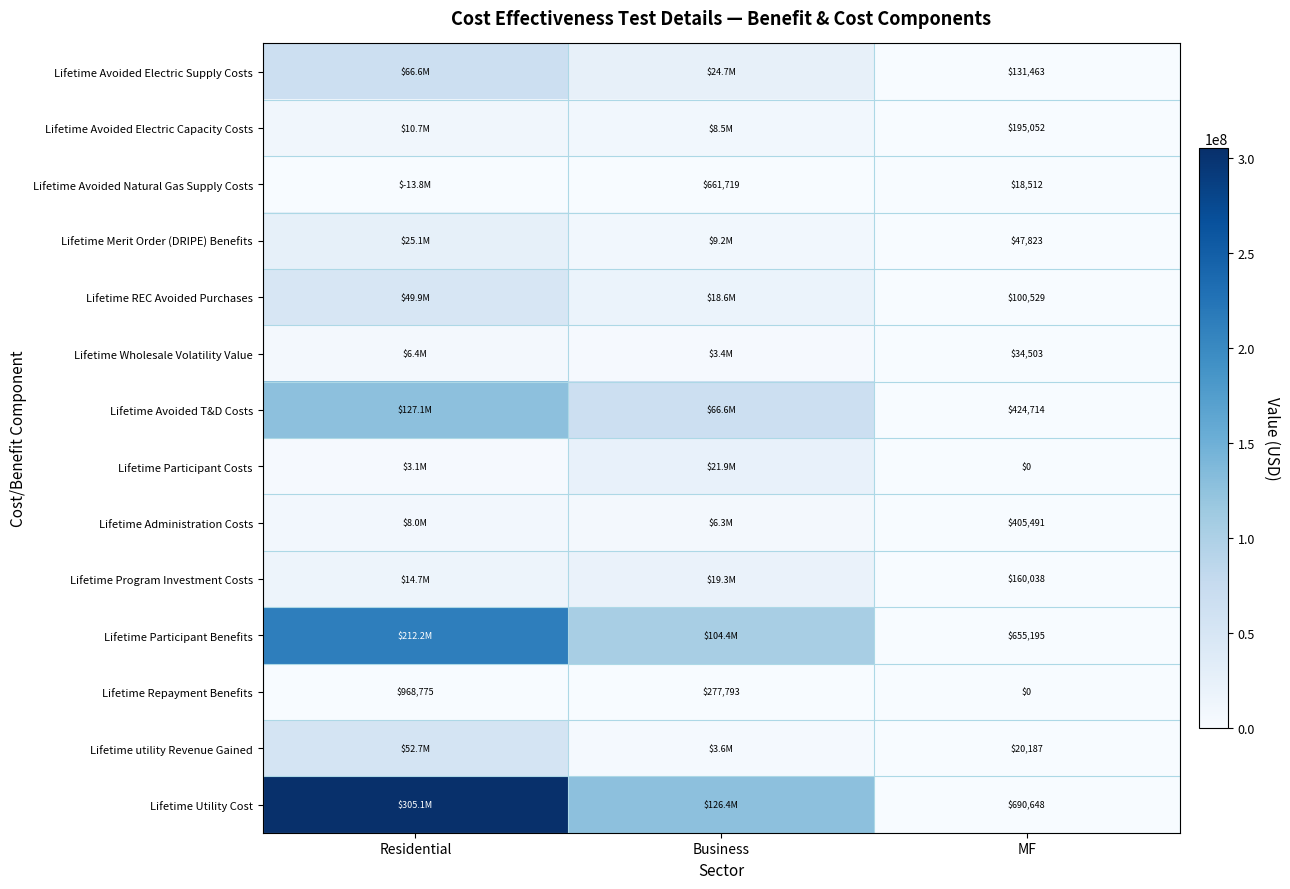

Between Residential and MF, which is larger?

Residential